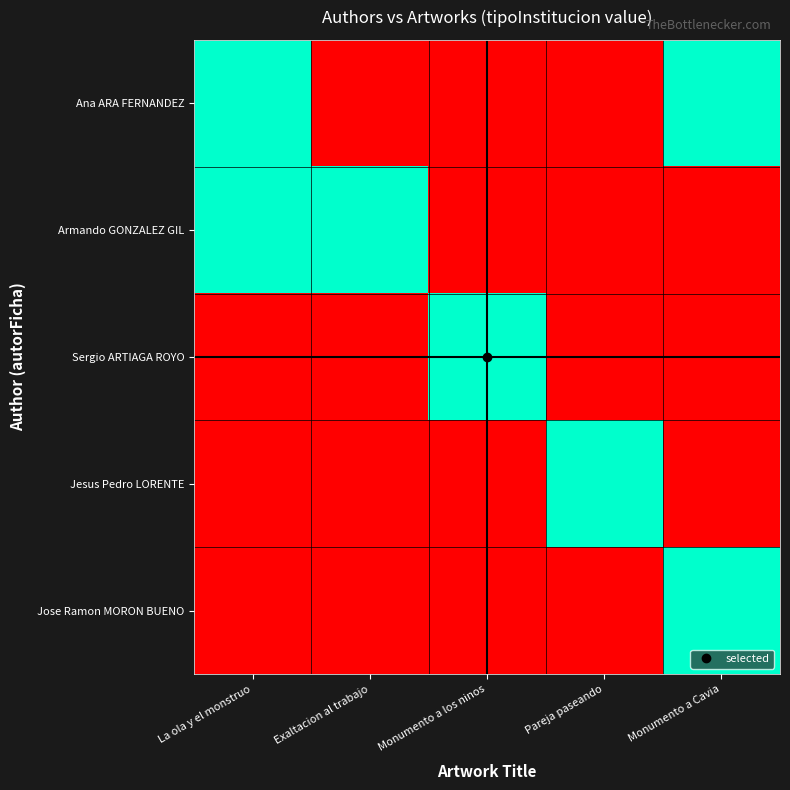

Which series has the largest total across all categories?

Ana ARA FERNANDEZ